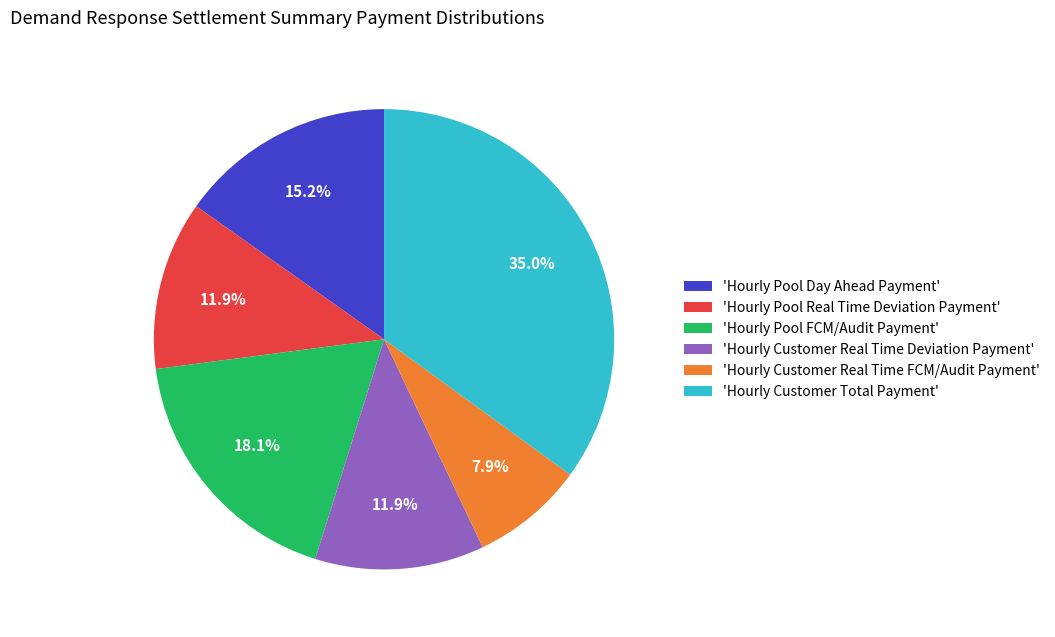

Is there any slice that represents more than half of the pie?

No